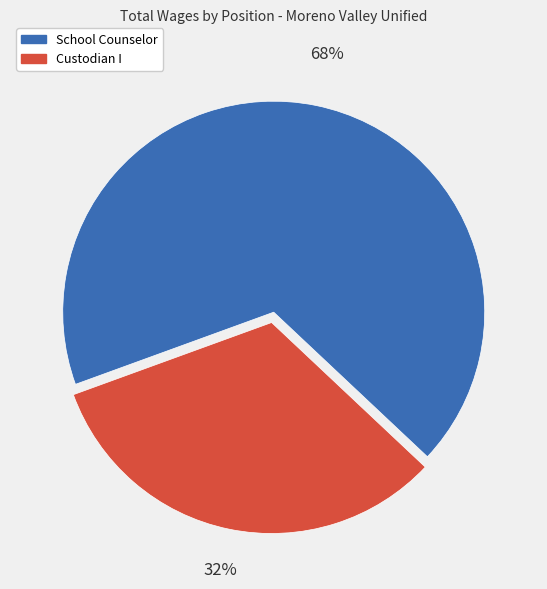

Rank the categories by value from highest to lowest.

School Counselor, Custodian I